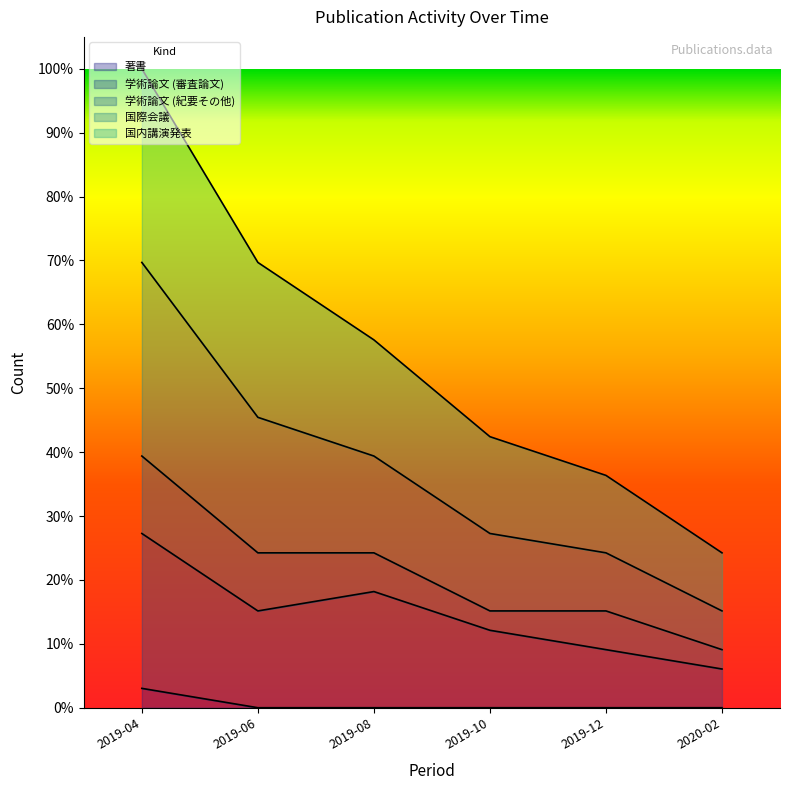

Does the chart display data point markers on the line(s)?

No